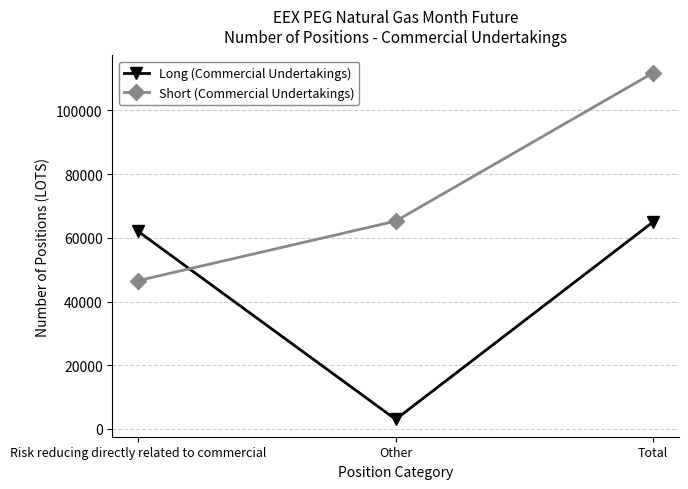

How many data points in Long (Commercial Undertakings) are less than 62019?

1